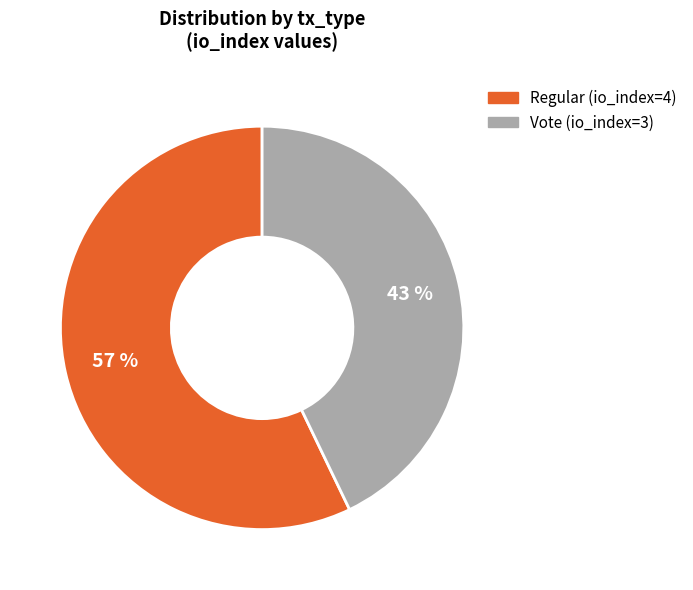

How many segments does this pie chart have?

2